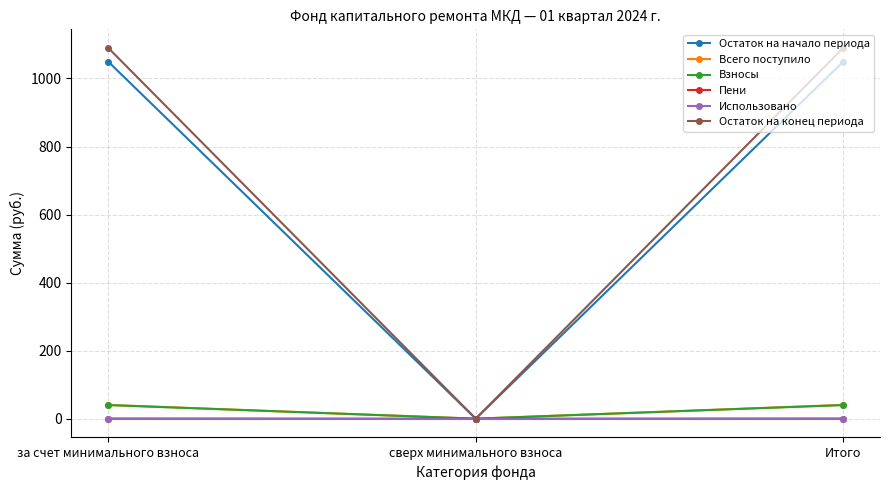

How many positive values does the Взносы series have?

2